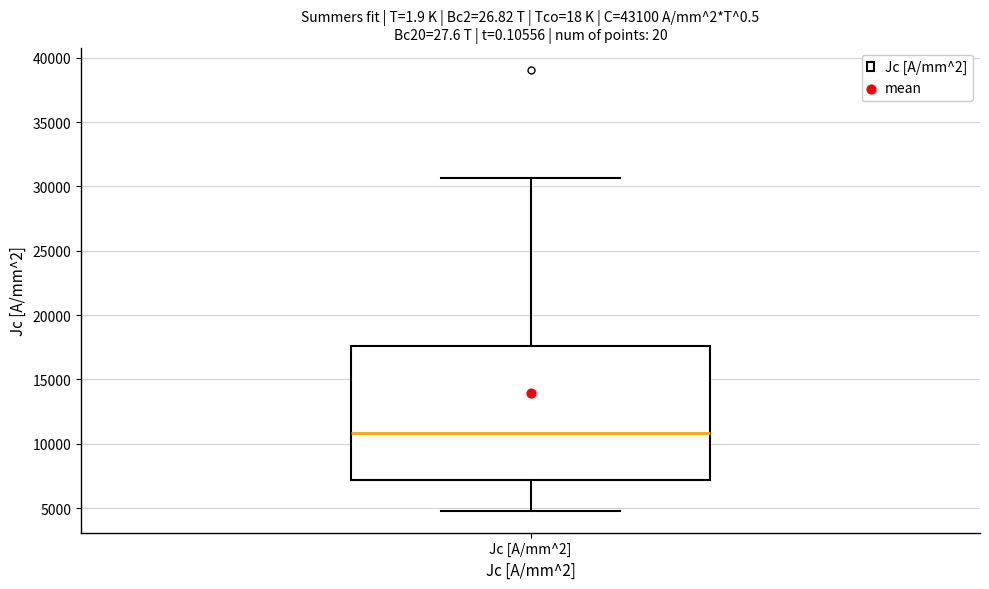

Transcribe this box plot: give where the median line is, the range the box spans, and where the two whiskers end, as read against the y-axis. The values are not printed on the chart, so give them approximately, as read against the axis.

median 11000, box 7000 to 17500, whiskers 5000 to 30500